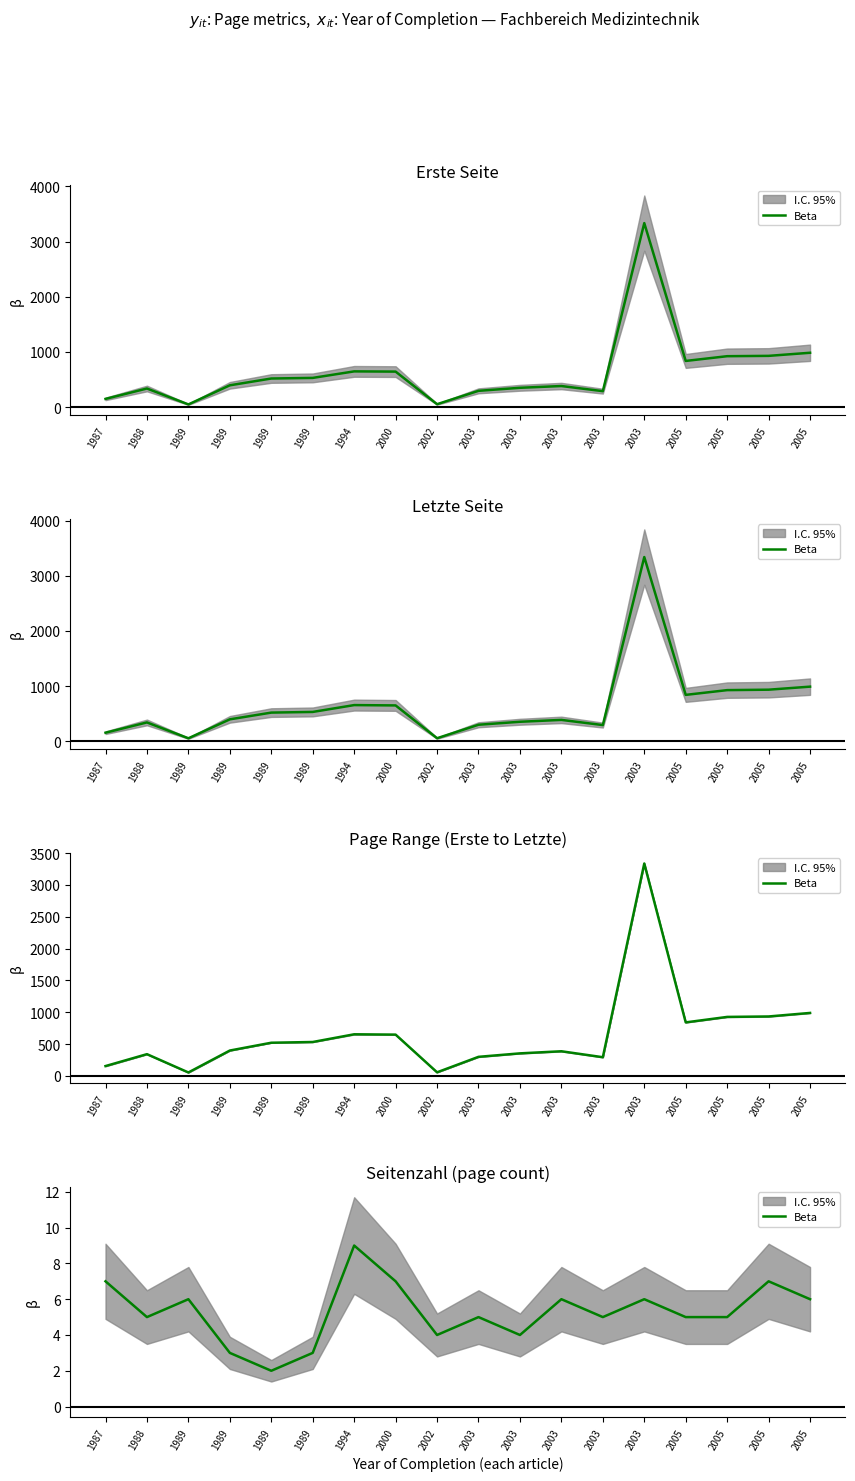

What is the value of the 9th point from the left?

4